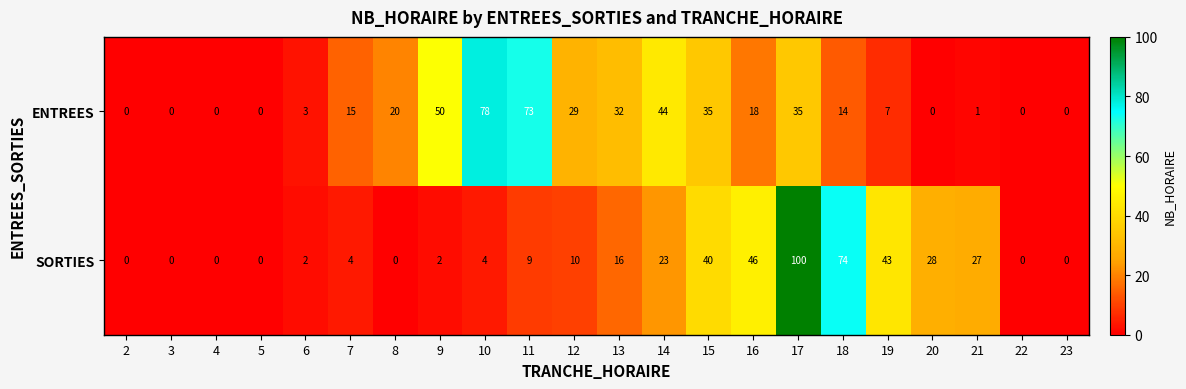

What is the difference between the maximum and minimum values in the SORTIES series?

100